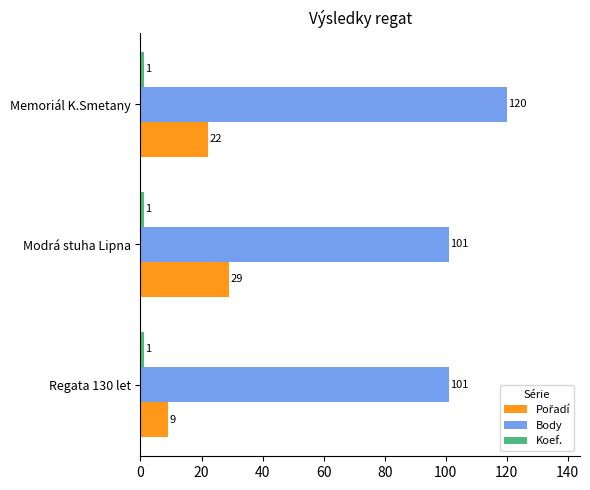

Count the Body values in the range 101 to 120.

3